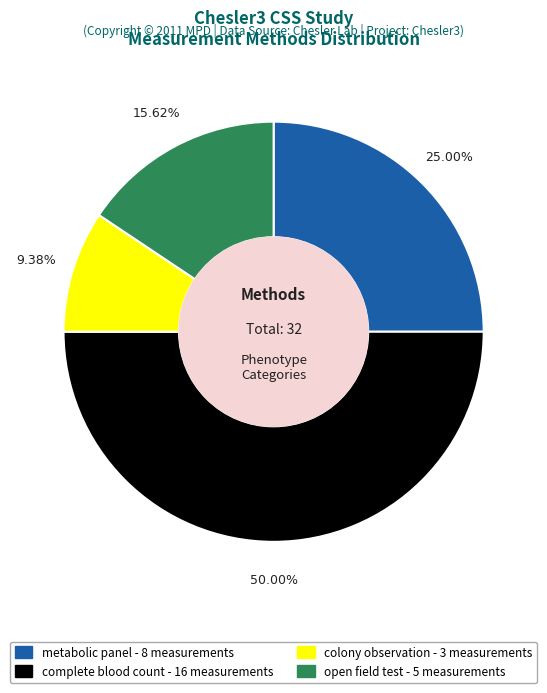

What percentage is the metabolic panel slice, to the nearest percent?

25%